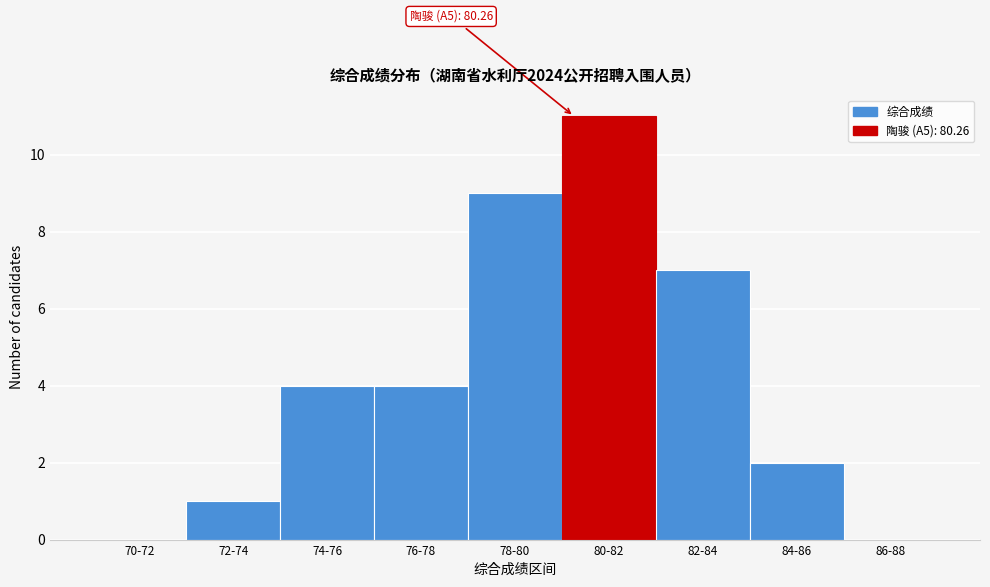

Reading left to right, what are all the values shown in this chart?

70-72=0	72-74=1	74-76=4	76-78=4	78-80=9	80-82=11	82-84=7	84-86=2	86-88=0